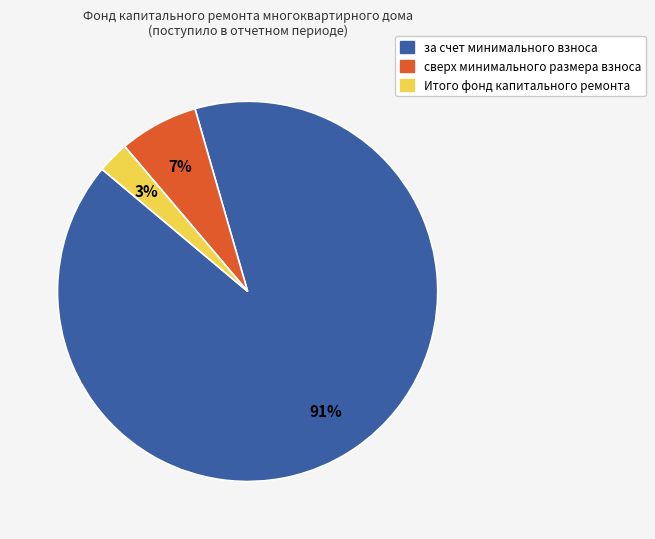

Count the number of slices in the pie.

3